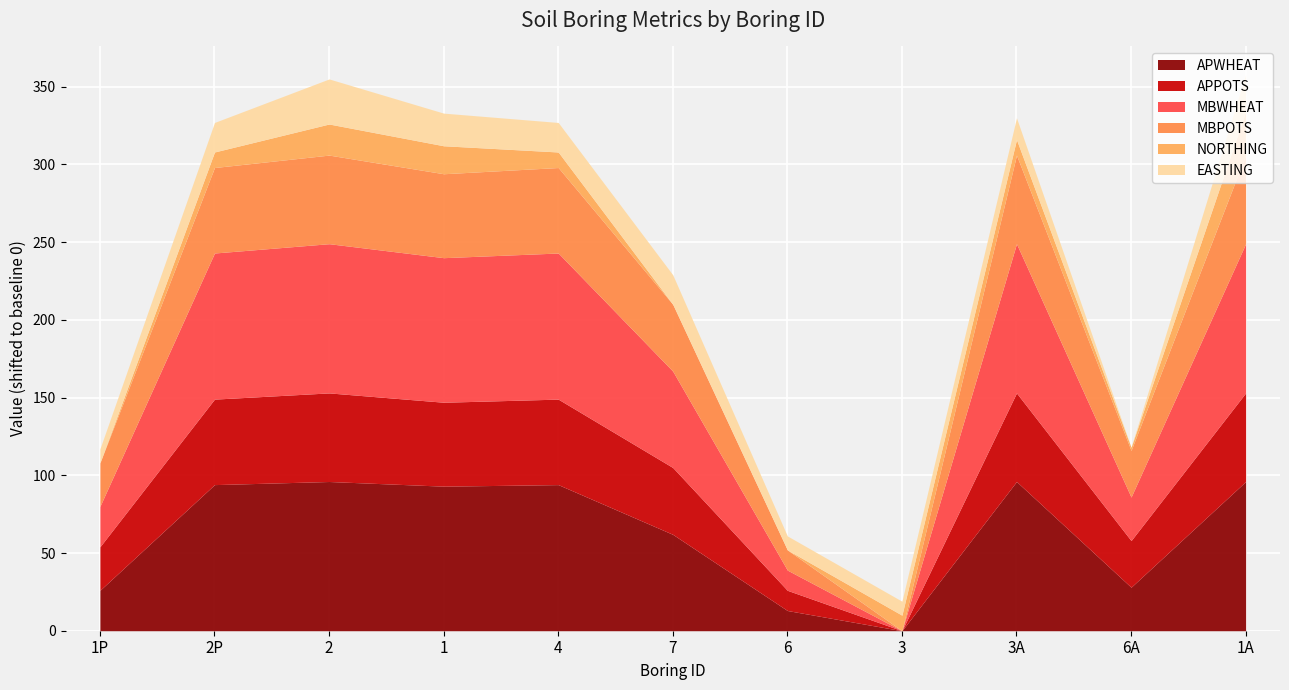

How many interior local valleys does the APPOTS series have?

3